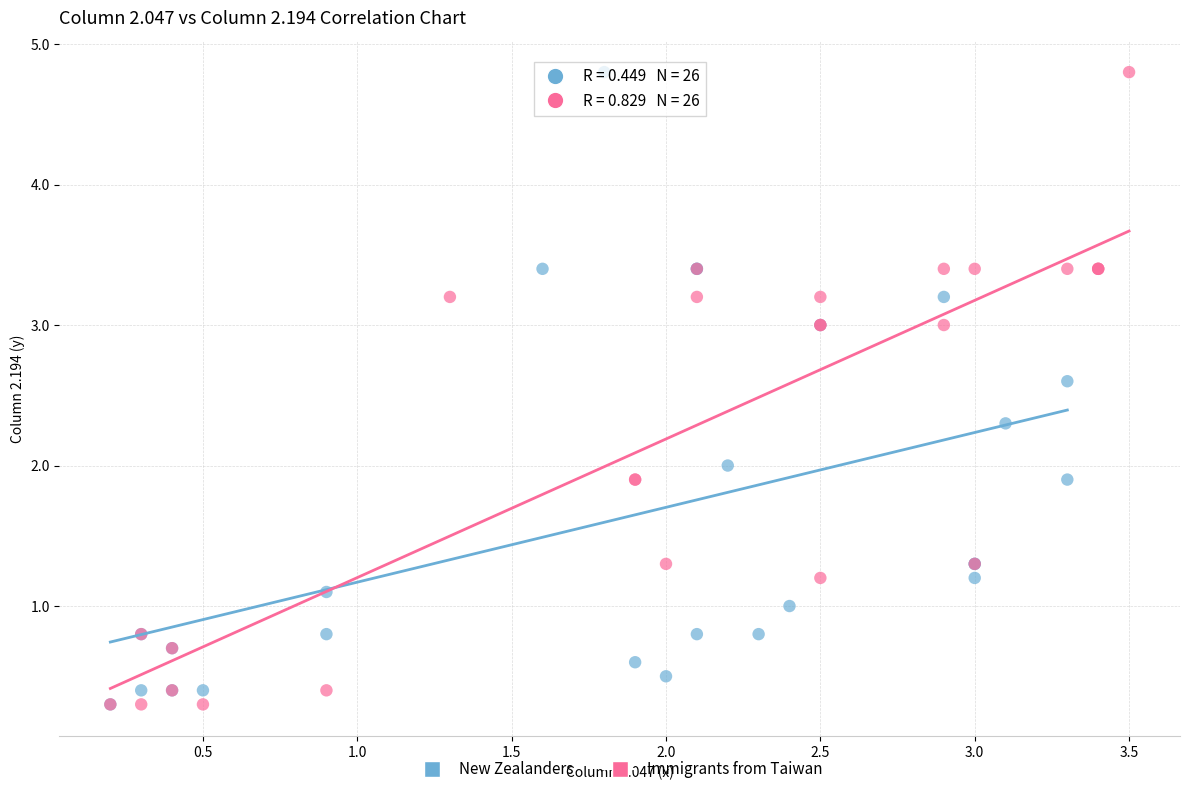

What are all the series names shown in the legend?

New Zealanders, Immigrants from Taiwan